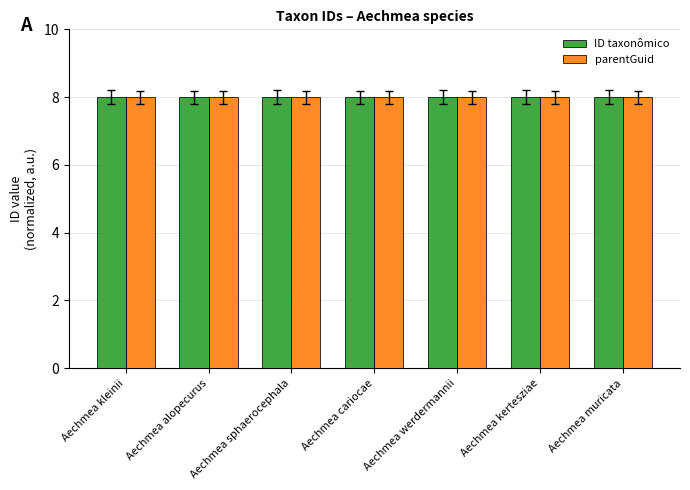

Reading left to right, what are all the values shown in this chart?

ID taxonômico: 8.0	8.0	8.0	8.0	8.0	8.0	8.0
parentGuid: 8.0	8.0	8.0	8.0	8.0	8.0	8.0